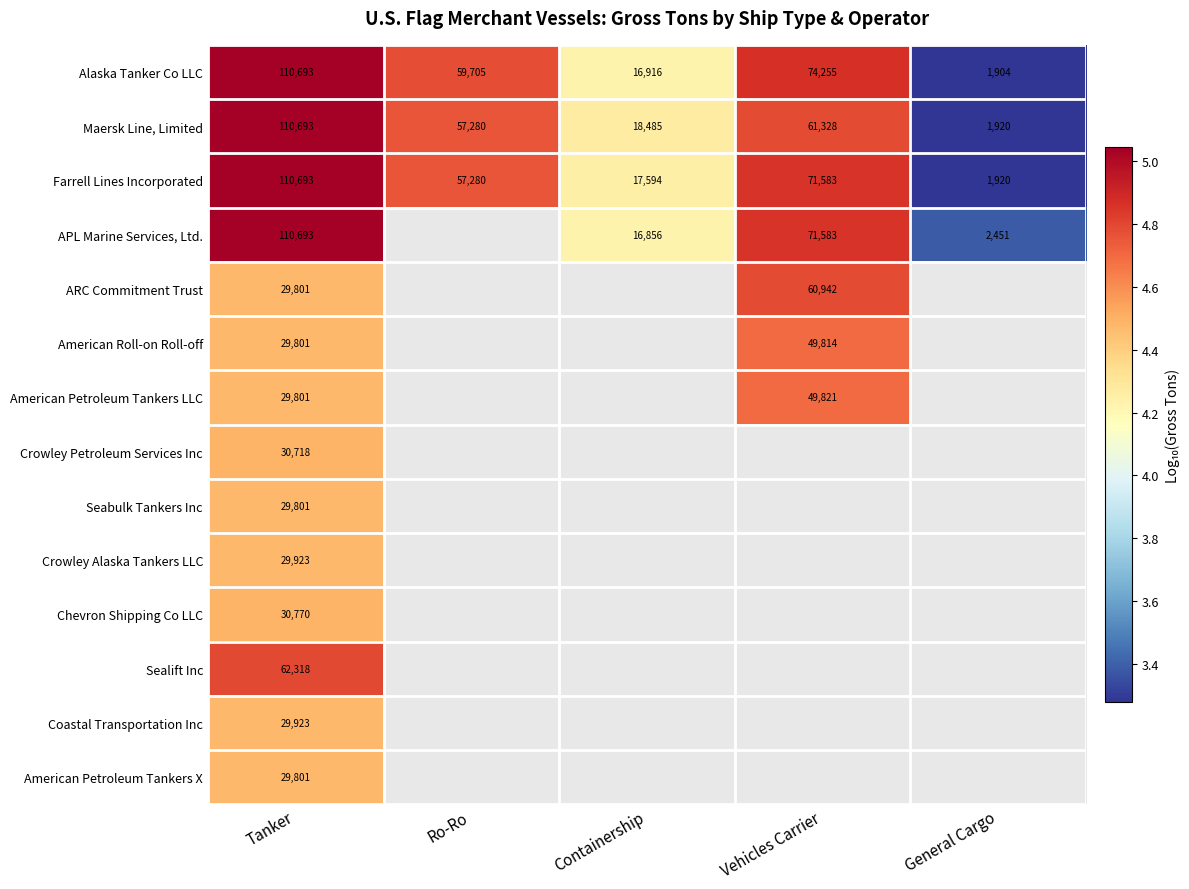

Which category has the lowest value in the Maersk Line, Limited series?

General Cargo